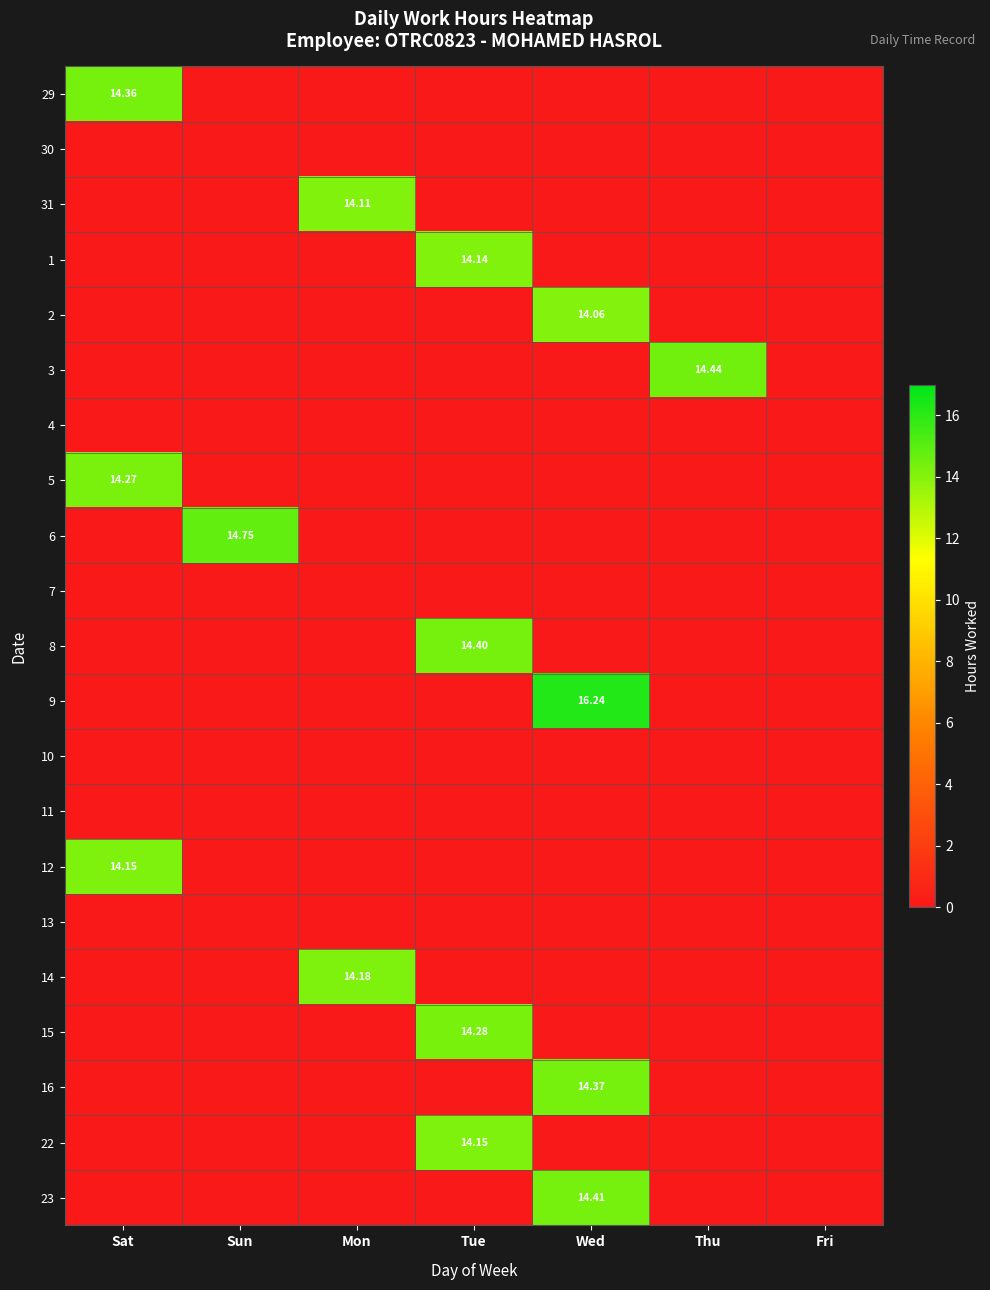

Count the number of data series in this chart.

21